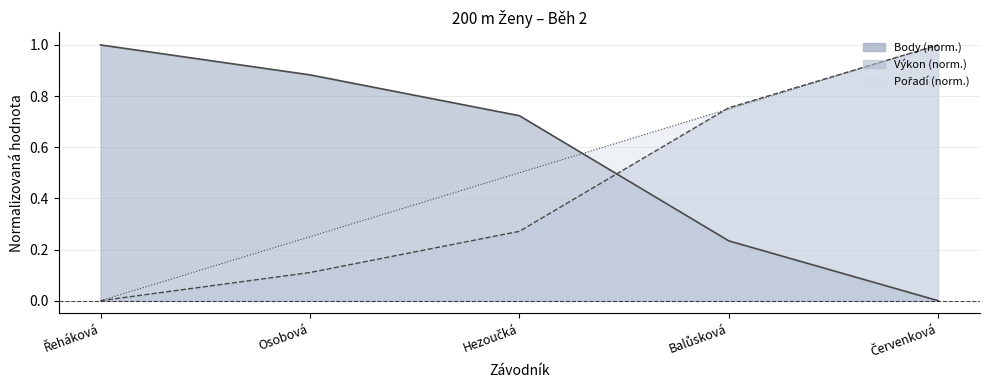

At which category is the sum across all series the highest?

Červenková